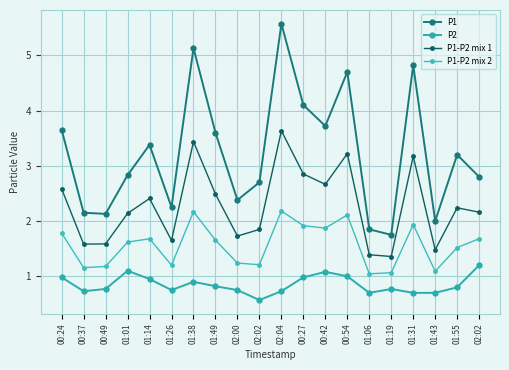

How many distinct data groups are displayed?

4